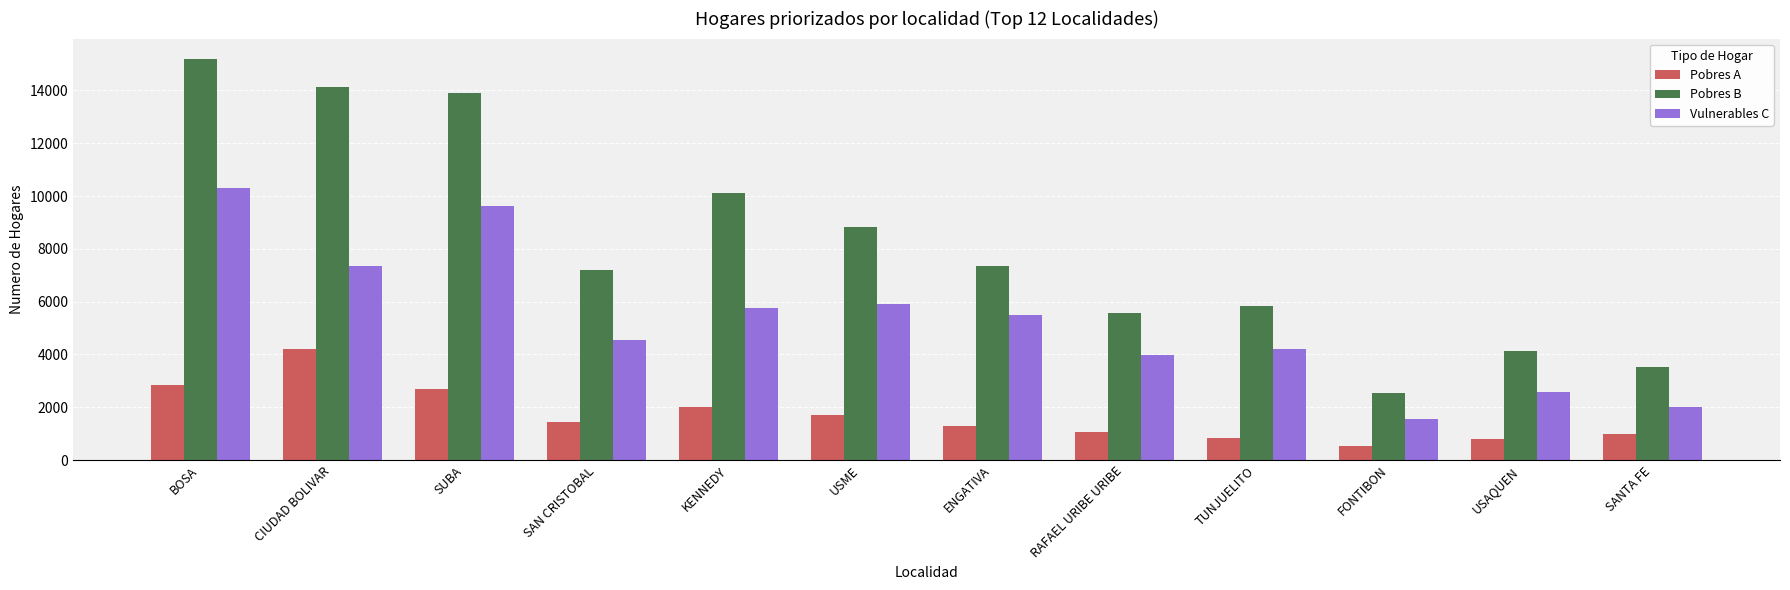

Which series changed the most between ENGATIVA and FONTIBON?

Pobres B